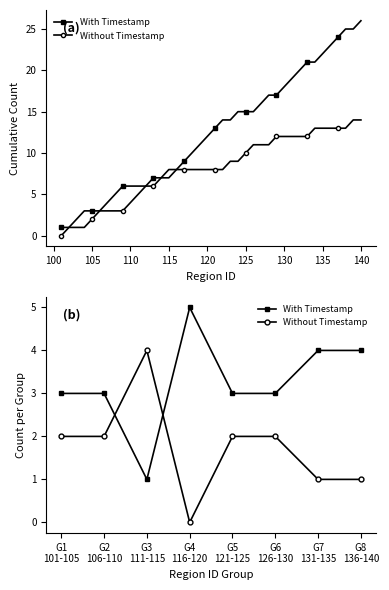

How many times do With Timestamp and Without Timestamp cross each other?

2